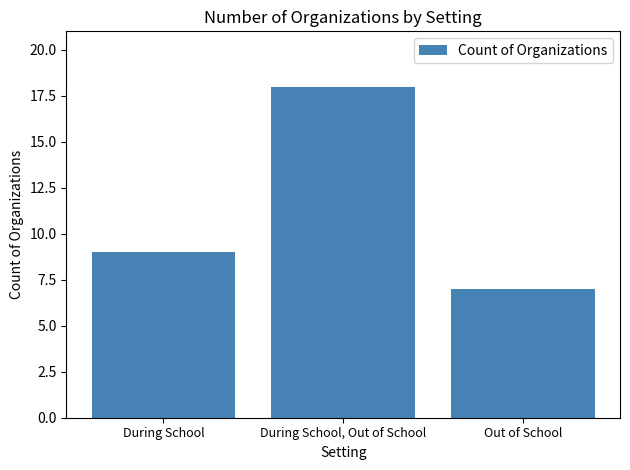

Rank the categories by value from highest to lowest.

During School, Out of School, During School, Out of School